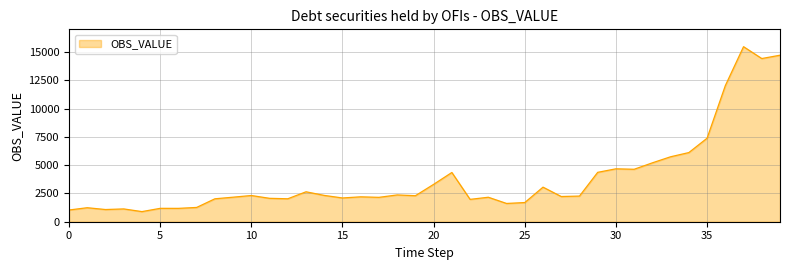

What is the greatest value displayed?

15466